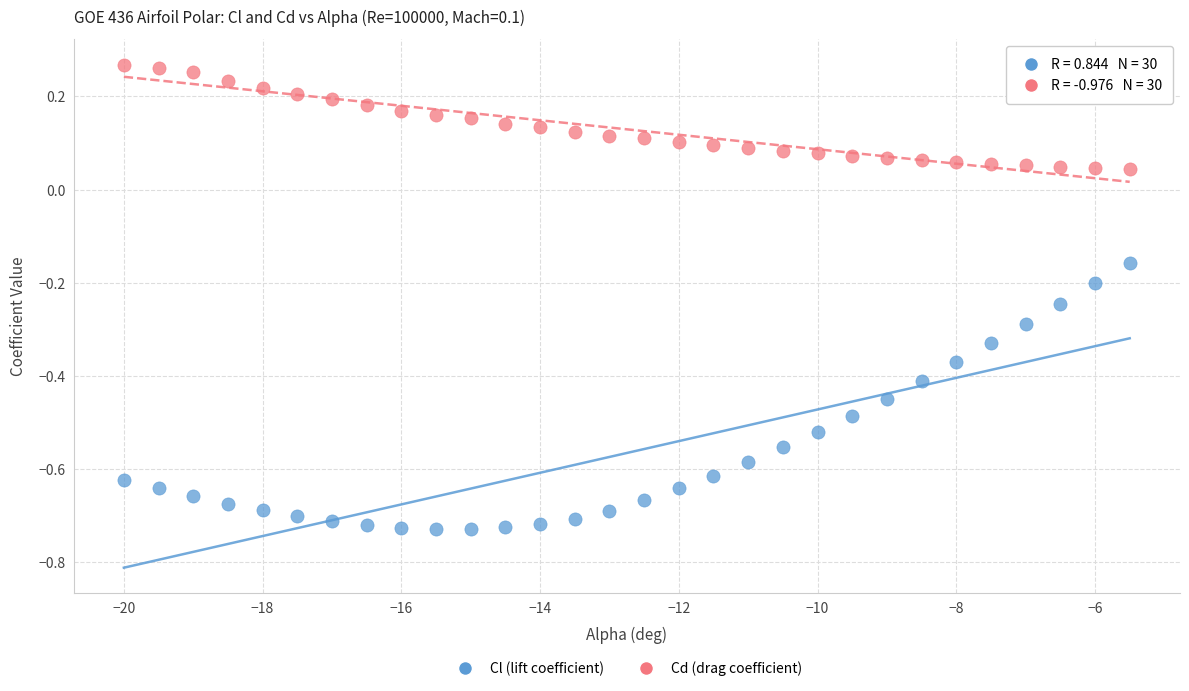

Which series reaches the minimum Y coordinate?

Cl (lift coefficient)